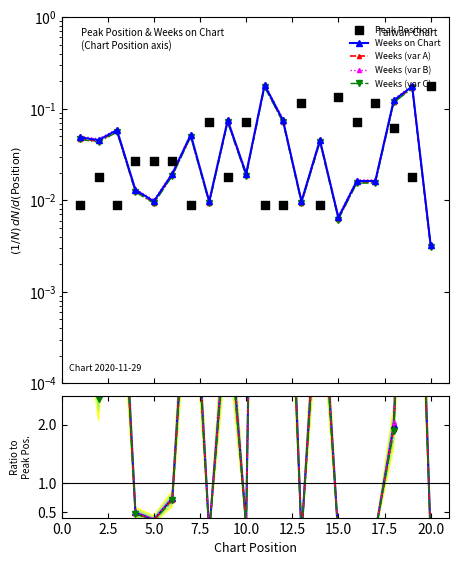

Is the value of Weeks on Chart at 16 greater than the value of Ratio_Weeks at 14?

No